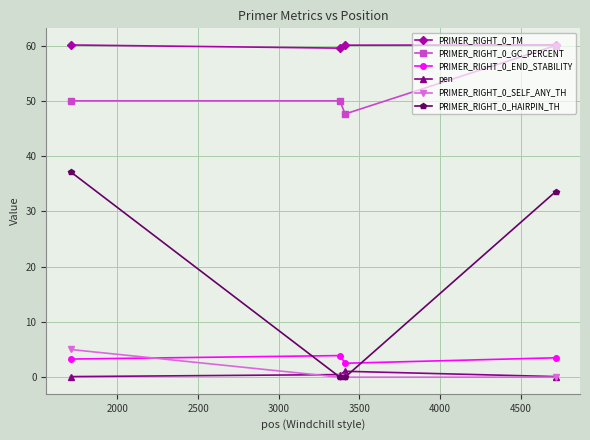

Is this an area chart (filled region under the line)?

No